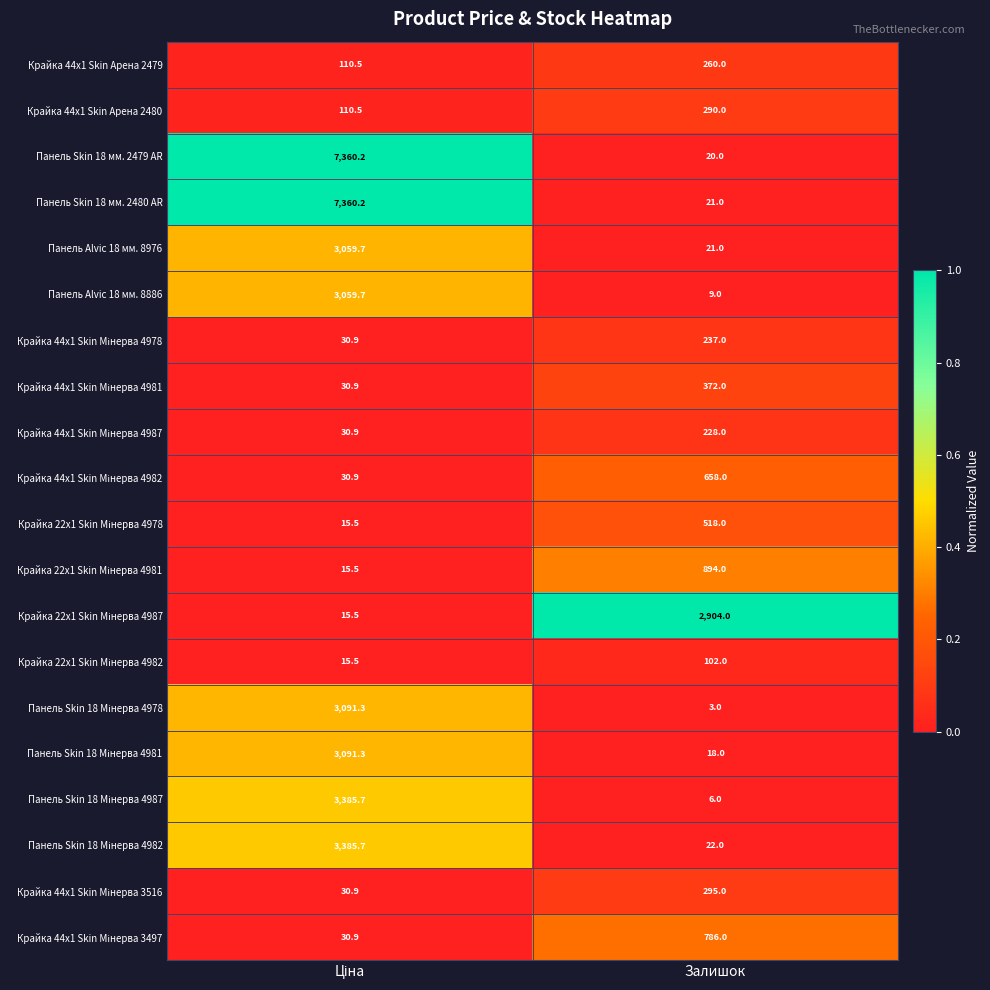

Which series has the largest range (max minus min)?

Панель Skin 18 мм. 2479 AR